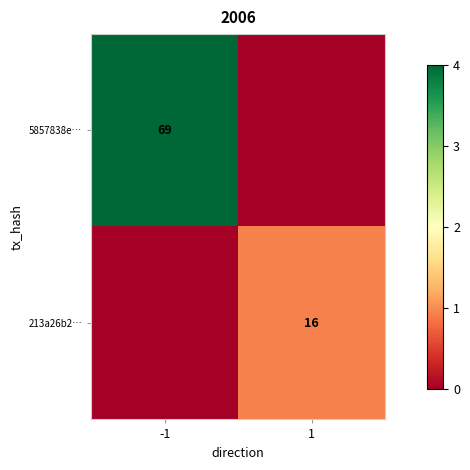

The value of 5857838e… at -1 is 69. True or false?

True